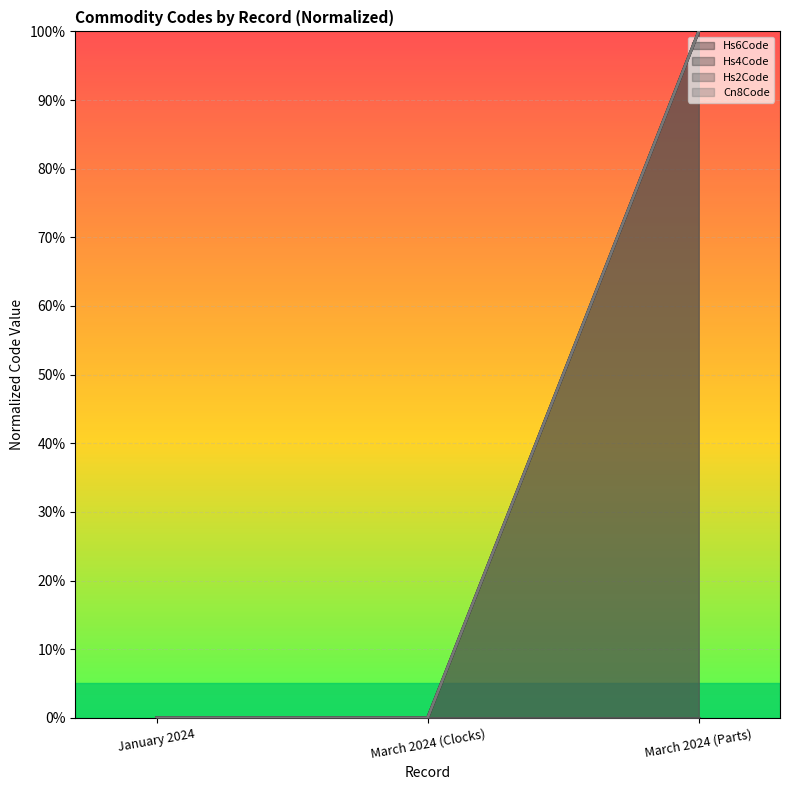

The value of Hs4Code at January 2024 is 63. True or false?

False